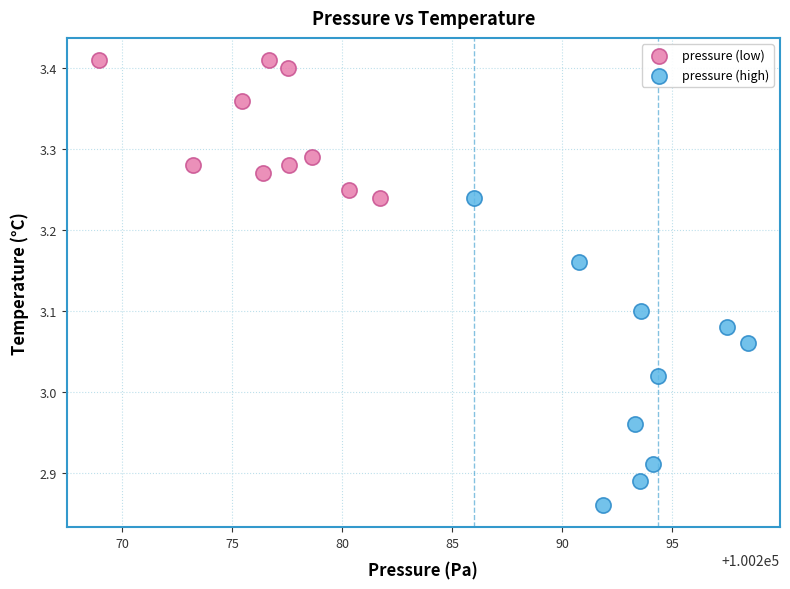

Which series has the widest spread of Y values?

pressure (high)